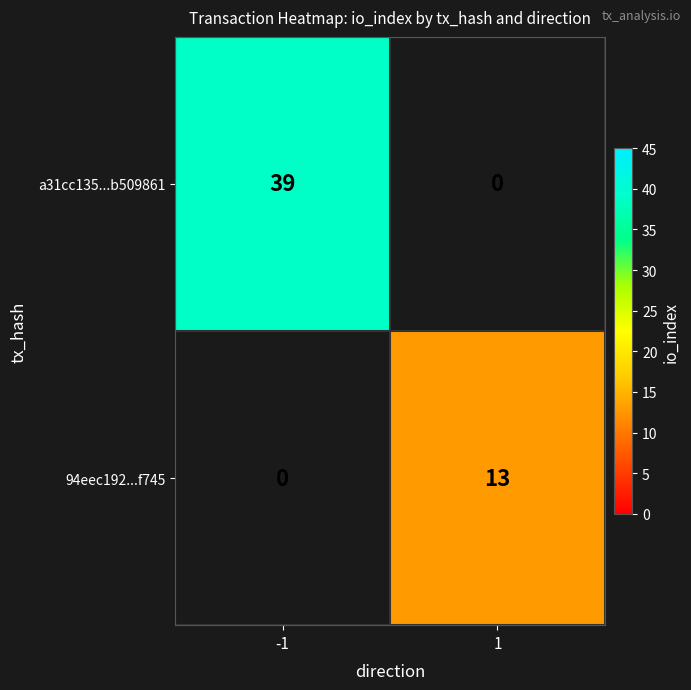

At how many categories does at least one series exceed 32?

1